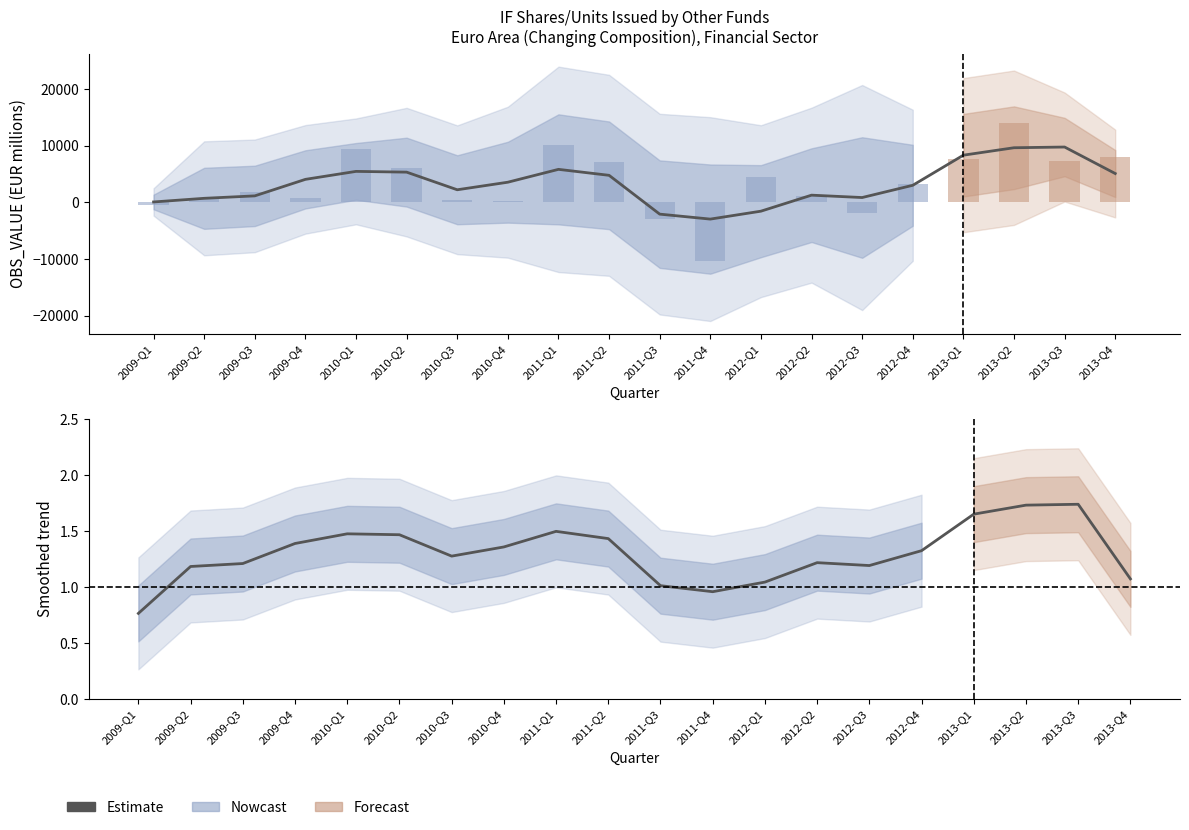

How many categories are shown in the chart?

20